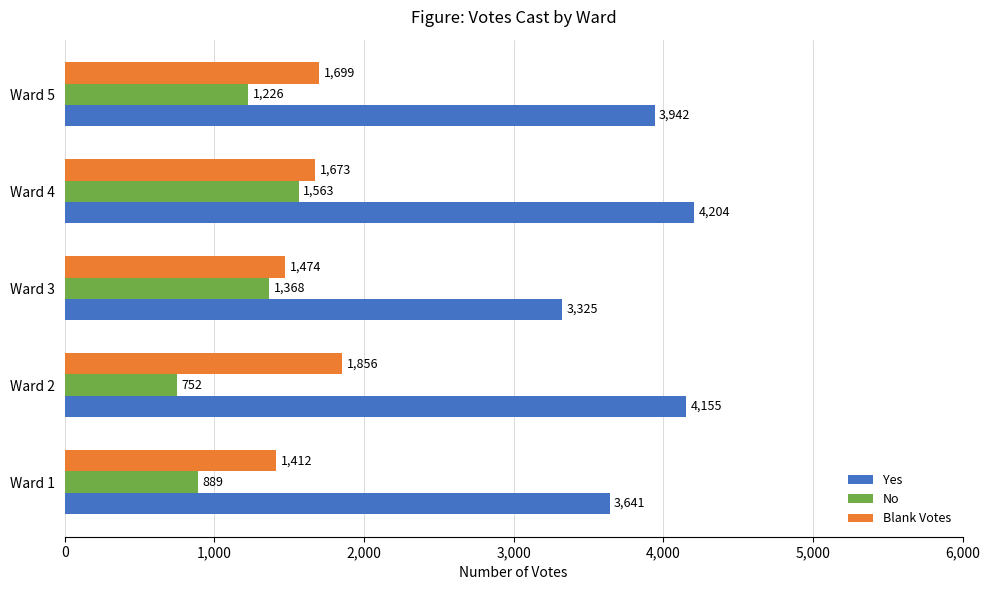

Which series has the largest total across all categories?

Yes